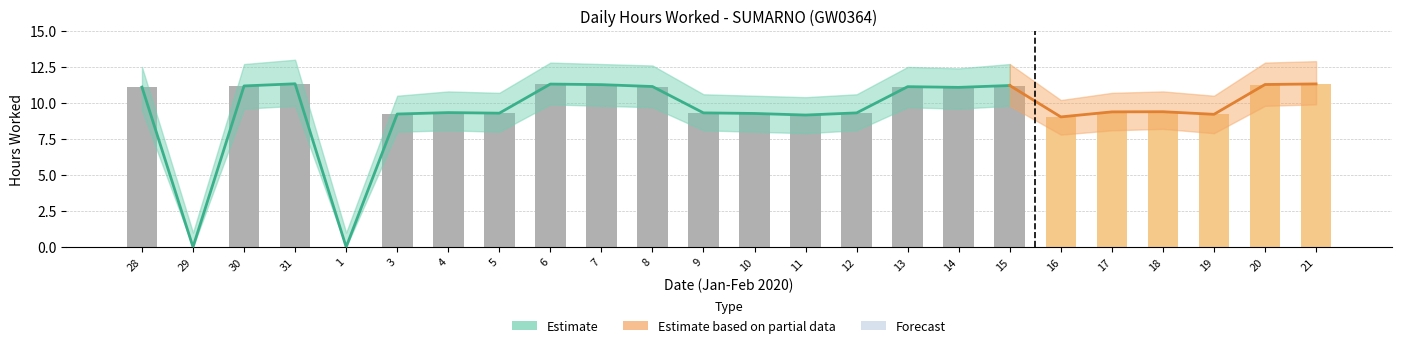

Reading right to left, list all the values displayed in this chart.

Hours Worked: 11.3	11.3	9.2	9.4	9.4	9.0	11.2	11.1	11.1	9.3	9.2	9.3	9.3	11.1	11.3	11.3	9.3	9.3	9.2	0.0	11.3	11.2	0.0	11.1
Upper Bound: 12.9	12.8	10.5	10.8	10.7	10.2	12.7	12.4	12.5	10.6	10.4	10.5	10.6	12.6	12.7	12.8	10.7	10.8	10.5	1.0	13.0	12.7	1.0	12.5
Lower Bound: 9.9	9.8	7.9	8.2	8.1	7.8	9.8	9.6	9.7	8.1	7.9	8.0	8.1	9.7	9.8	9.9	8.0	8.1	8.0	0.0	9.8	9.6	0.0	9.5